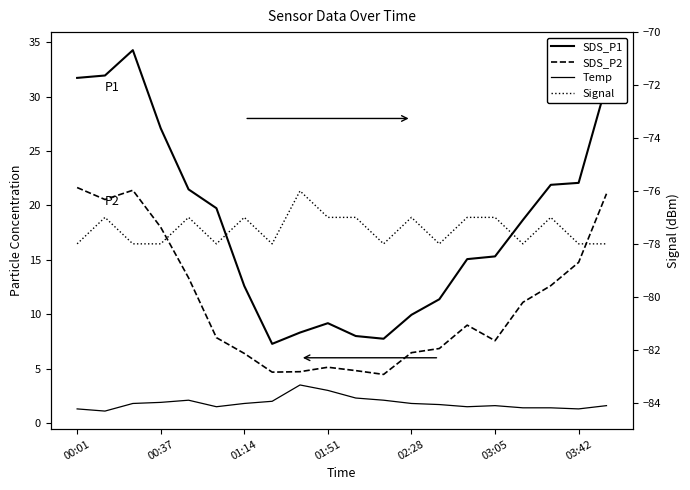

What is the difference between the second highest and second lowest values in the SDS_P2 series?

16.7